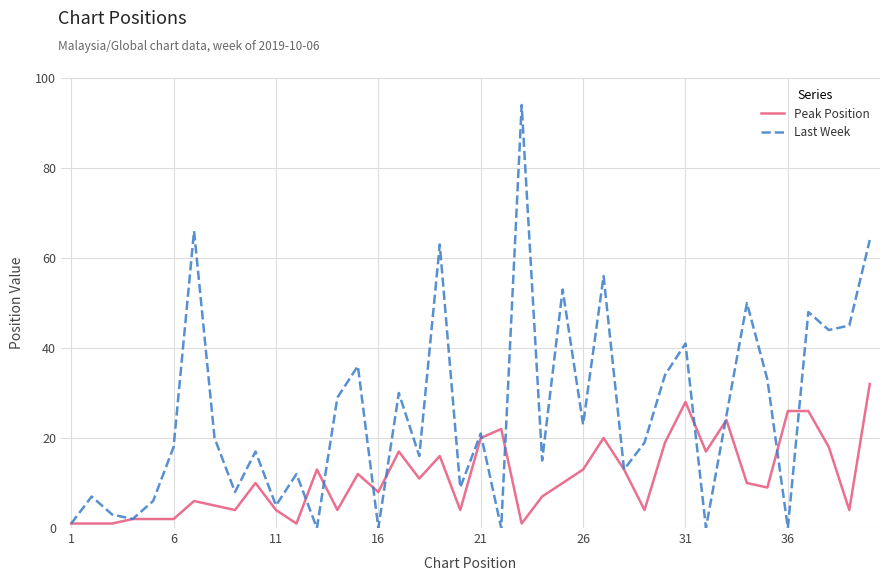

Which series has the widest spread of values?

Last Week